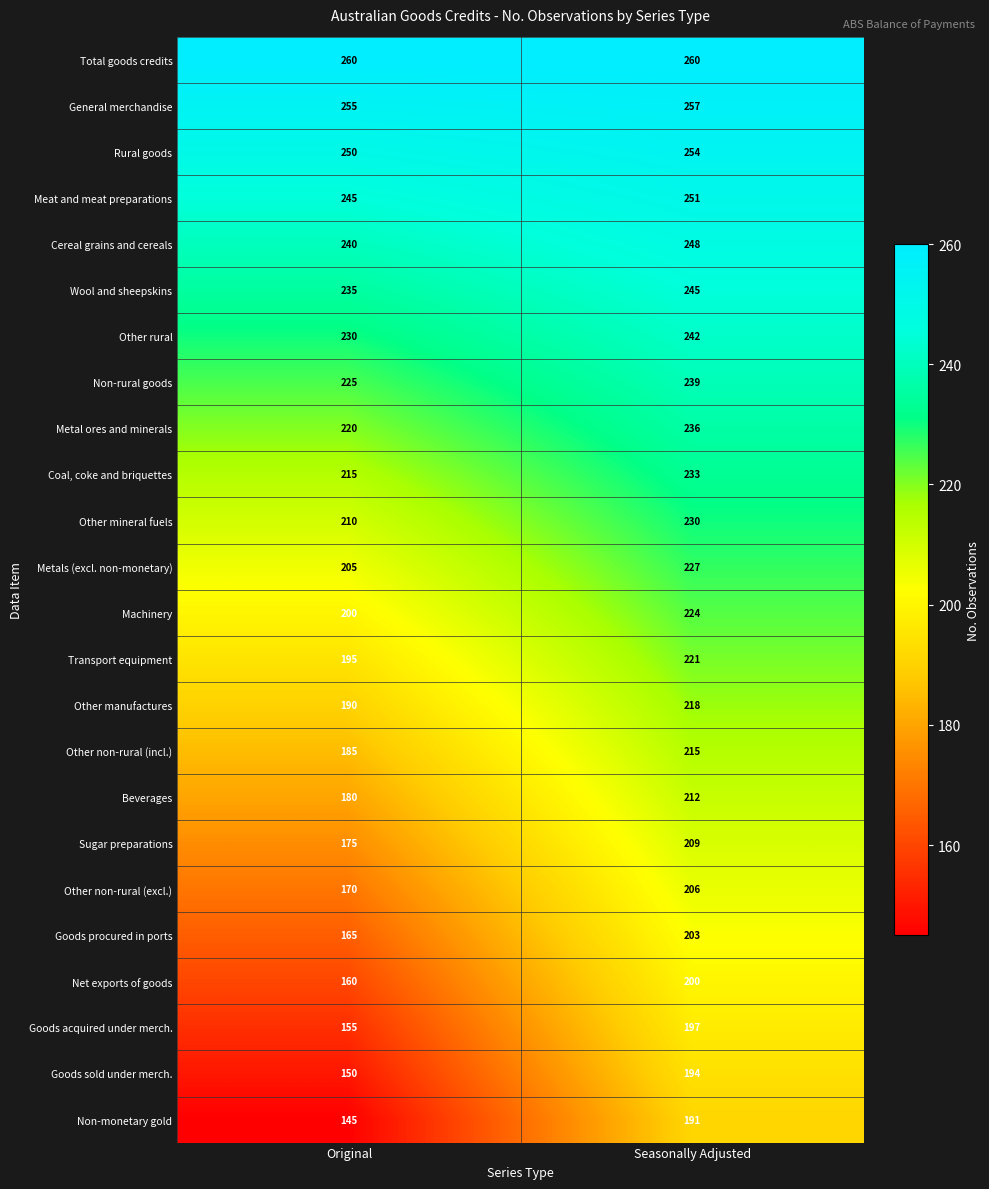

True or false: Other rural has a value of 105 at Seasonally Adjusted.

False